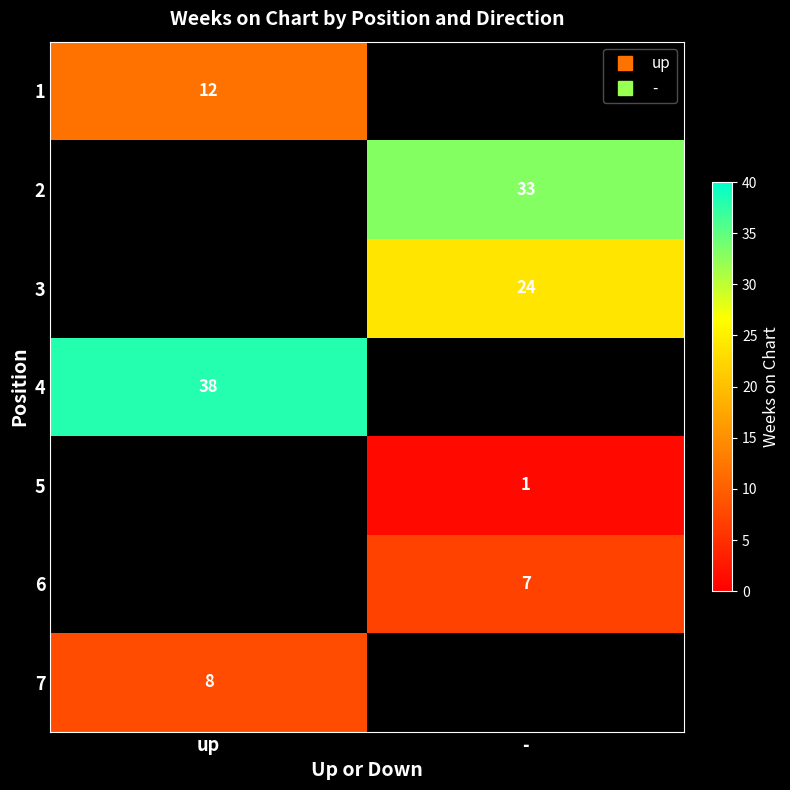

At which label does 2 reach its minimum?

up